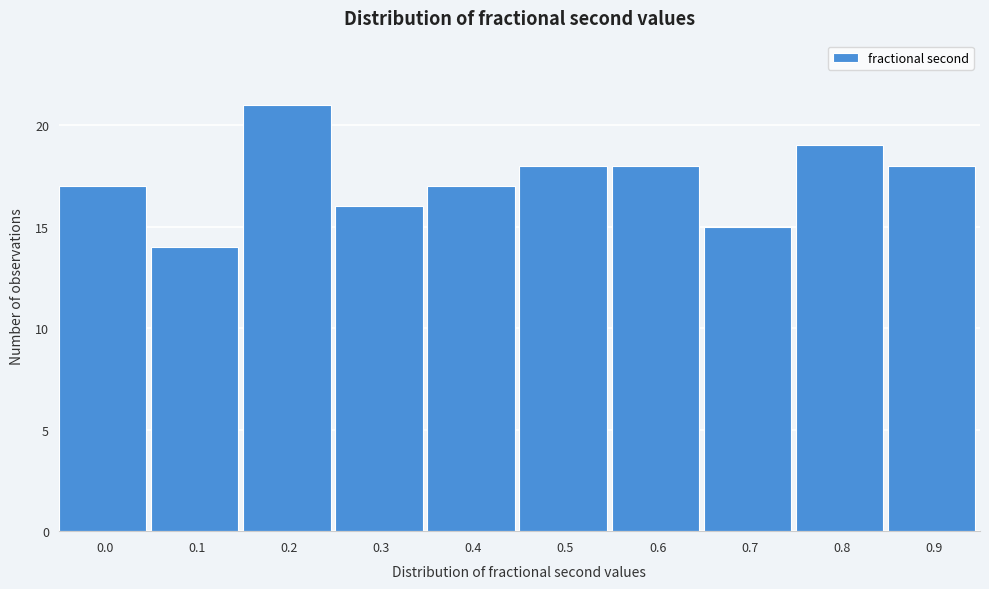

Reading right to left, list all the values displayed in this chart.

0.9=18	0.8=19	0.7=15	0.6=18	0.5=18	0.4=17	0.3=16	0.2=21	0.1=14	0.0=17